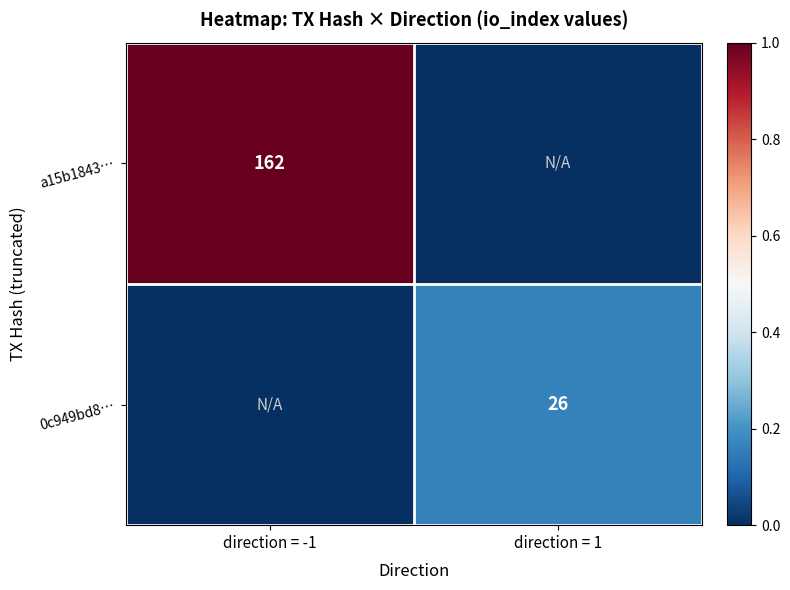

Is it true that a15b1843… equals 72 at direction = -1?

False